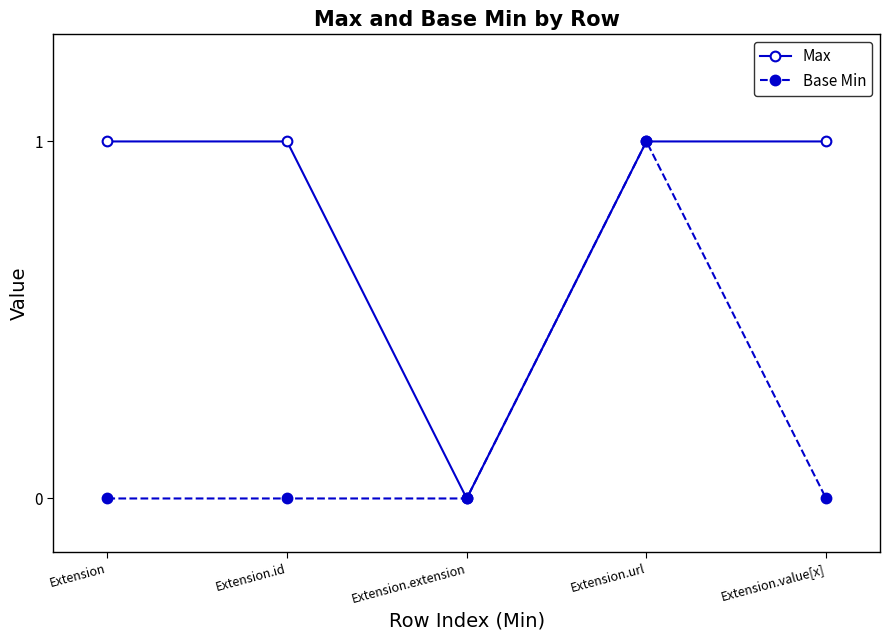

True or false: Base Min has more than 2 points higher than both neighbors.

False